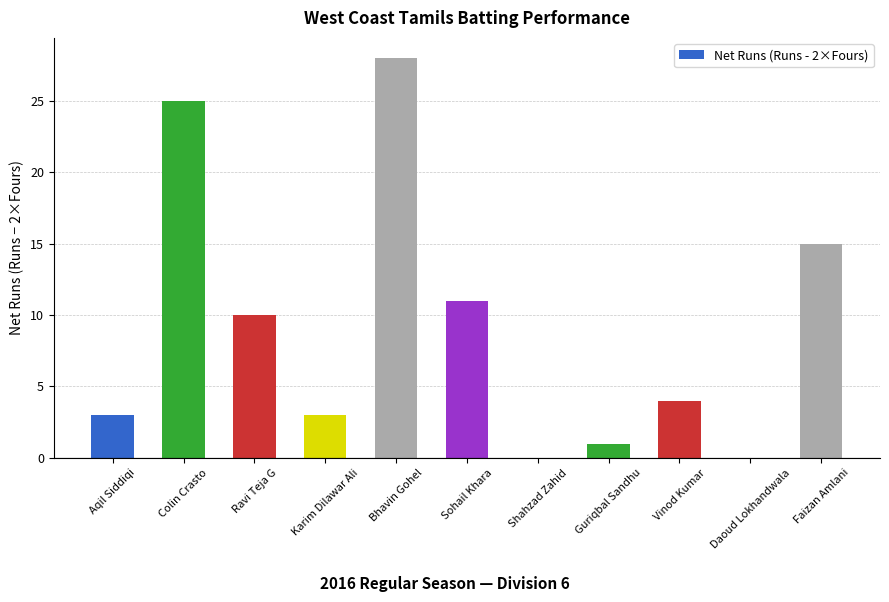

Count the number of categories in the chart.

11